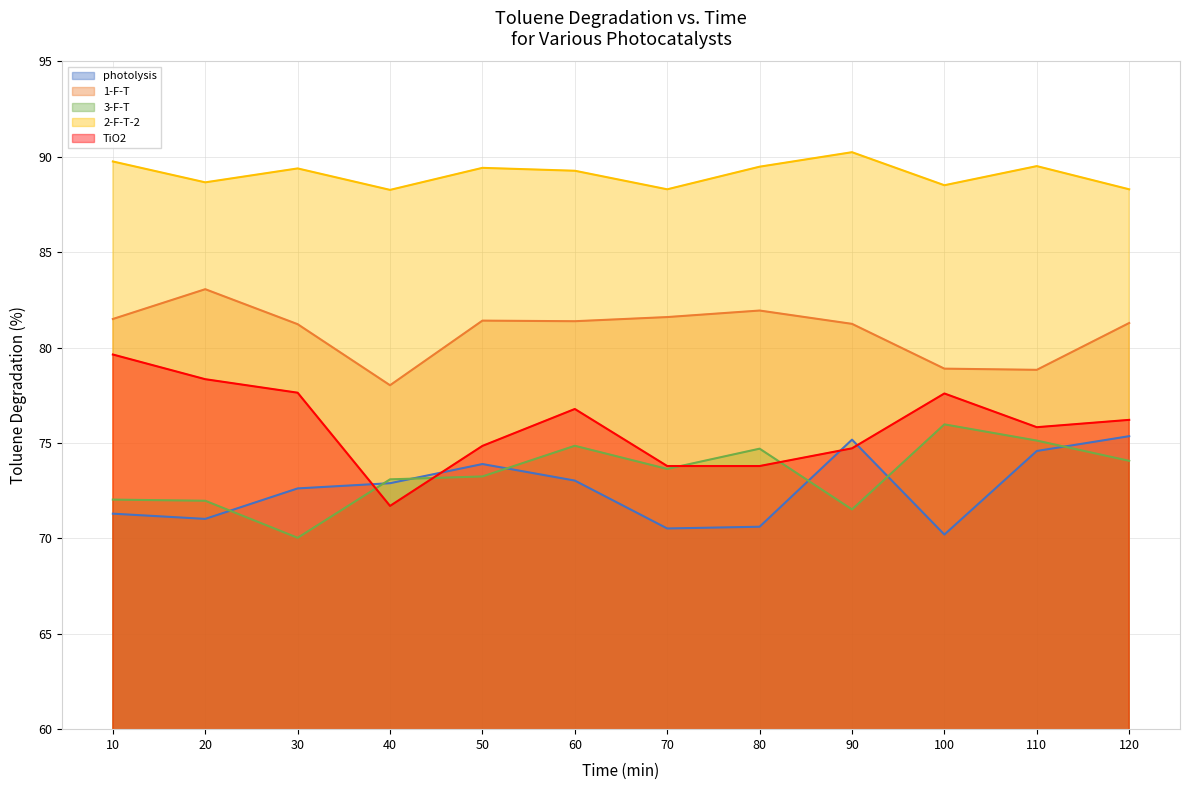

What is the average value of the TiO2 series?

75.9